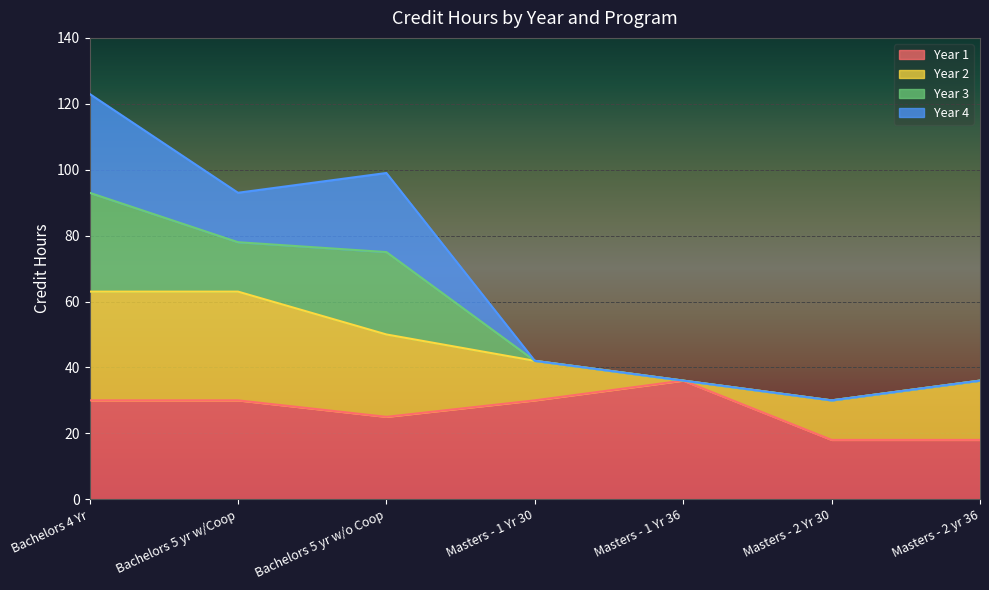

How many interior local valleys does the Year 3 series have?

2